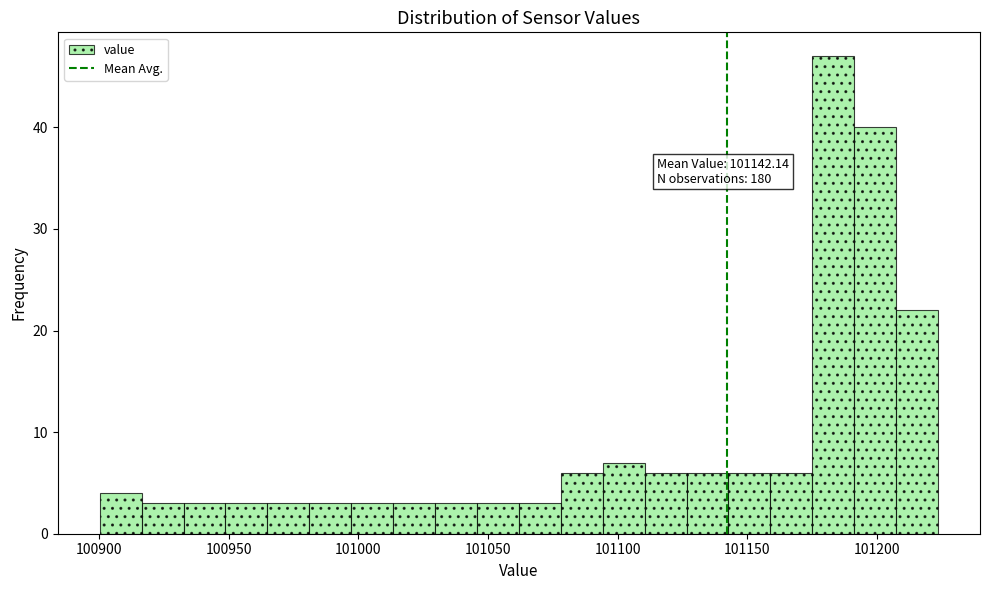

Around what value on the x-axis is the tallest bar? Give the approximate position of its centre, as read against the axis.

101185